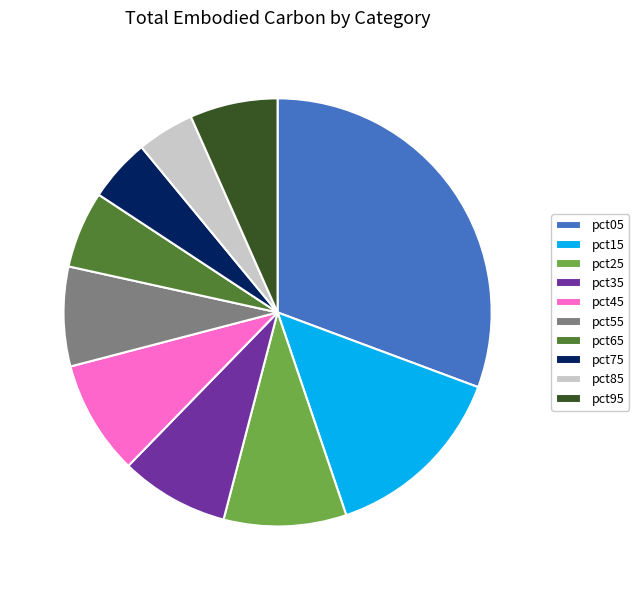

Is the sum of pct65 and pct05 greater than half?

No